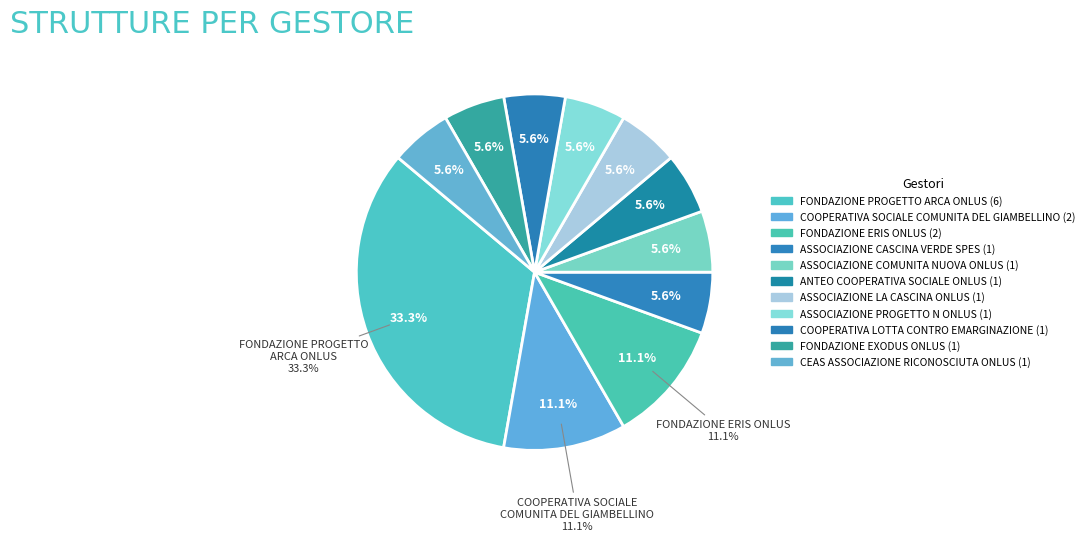

Does COOPERATIVA LOTTA CONTRO L EMARGINAZIONE represent more than half of the total?

No